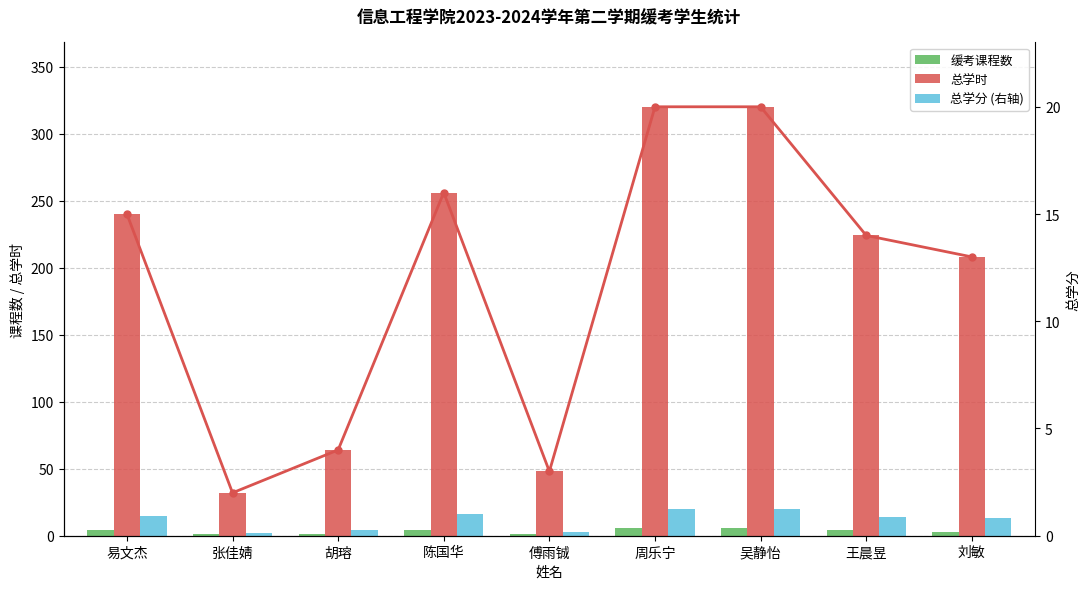

Is the value of 总学分 (右轴) at 张佳婧 greater than the value of 缓考课程数 at 傅雨铖?

Yes